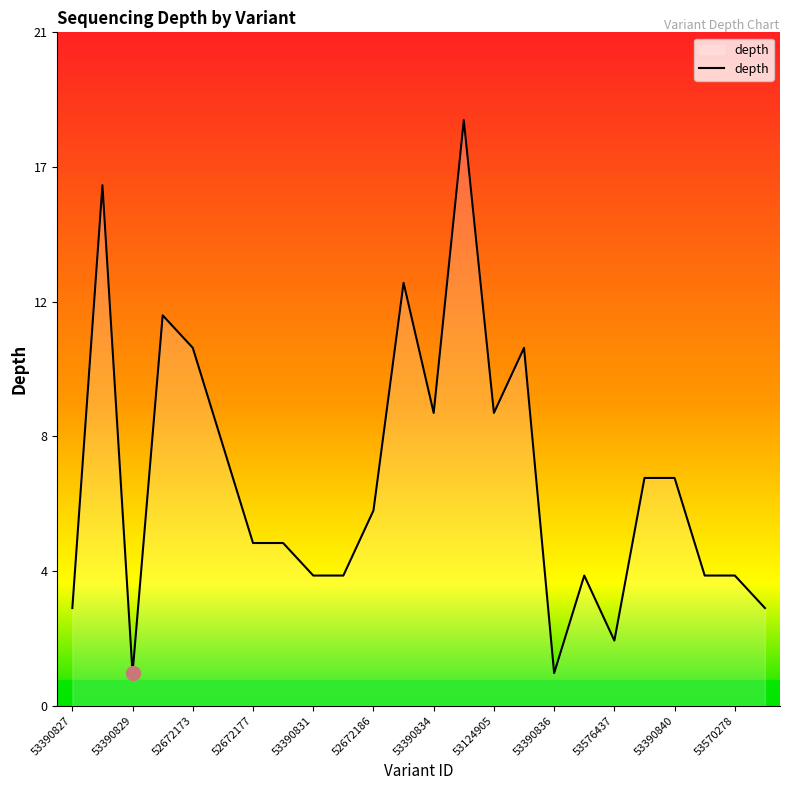

List the labels in order of value, largest first.

52672192, 52672167, 52672188, 52672171, 52672173, 53550930, 53390834, 53124905, 52672175, 53390839, 53390840, 52672186, 52672177, 53390830, 53390831, 53390832, 53390837, 53570277, 53570278, 53390827, 53390842, 53576437, 53390829, 53390836